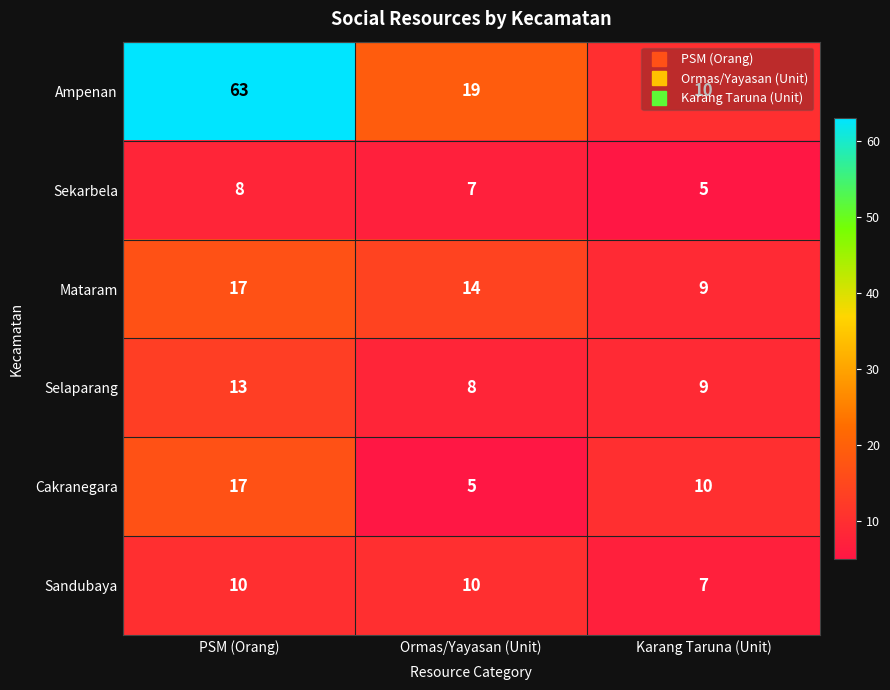

Which series changed the most between Ormas/Yayasan (Unit) and Karang Taruna (Unit)?

Ampenan